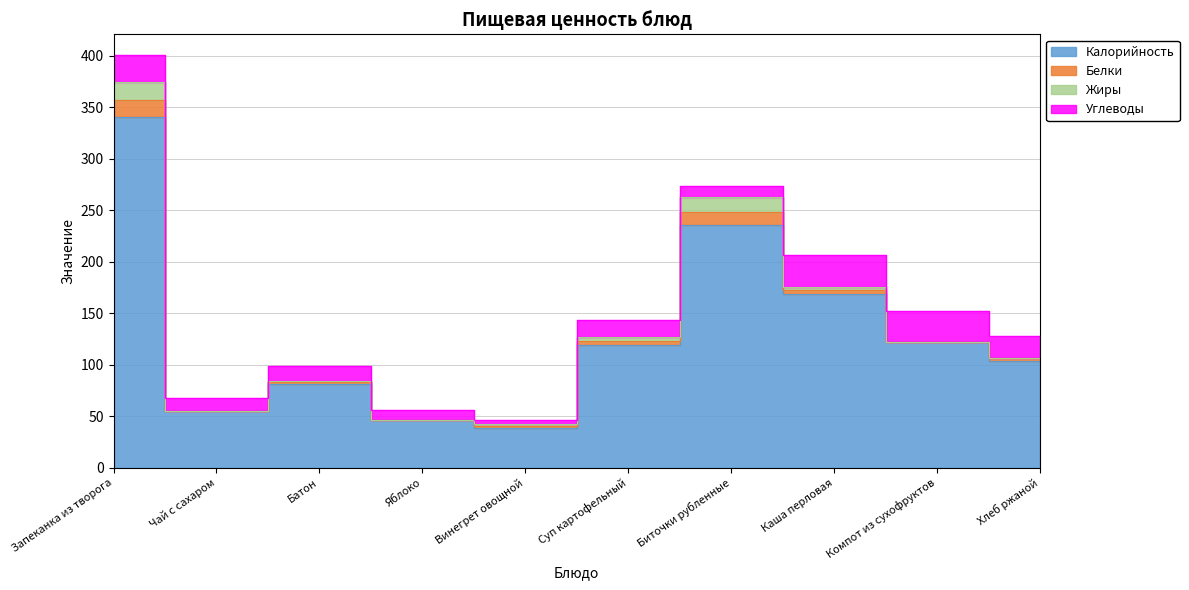

The Белки series shows 0 at Чай с сахаром. True or false?

True